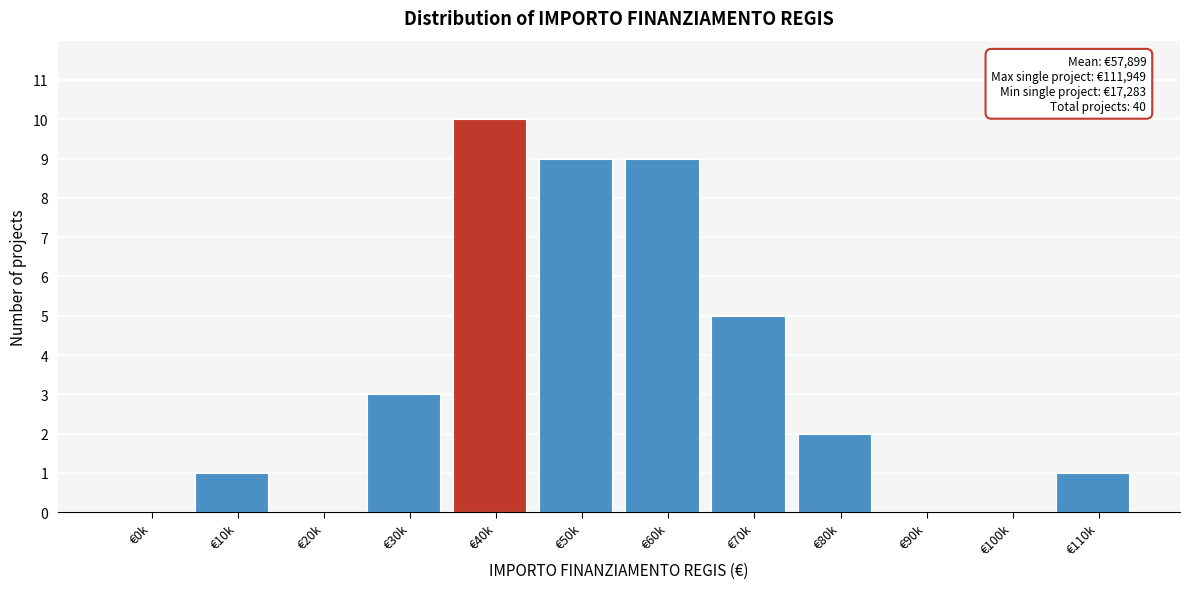

Reading right to left, extract all data points from this chart.

€110k=1	€100k=0	€90k=0	€80k=2	€70k=5	€60k=9	€50k=9	€40k=10	€30k=3	€20k=0	€10k=1	€0k=0